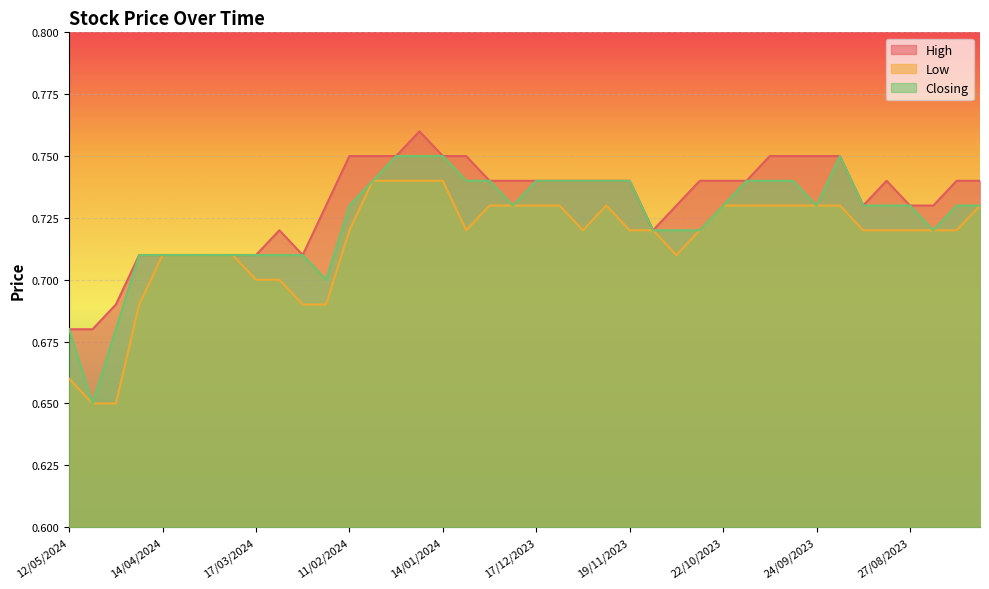

Which series changed the most between 24/09/2023 and 06/08/2023?

High